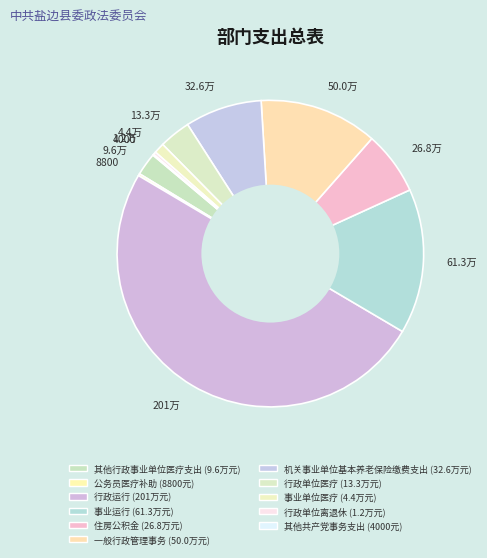

Which slice is the largest?

201万